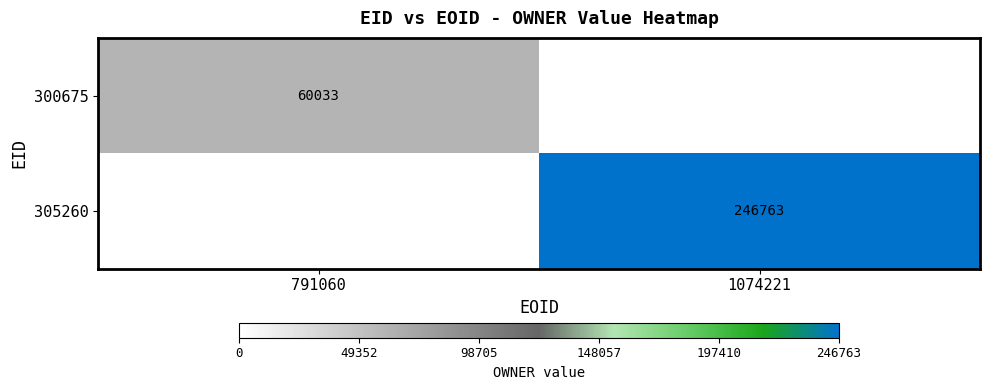

True or false: 305260 has a value of 351627 at 1074221.

False